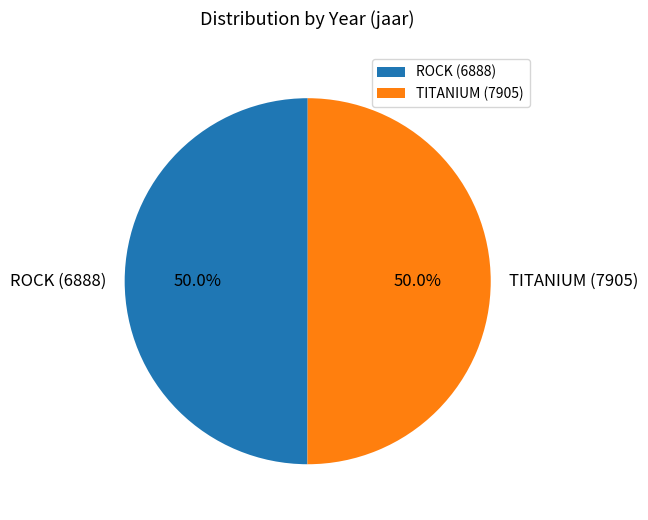

Is it true that TITANIUM (7905) is 50% of the pie?

True